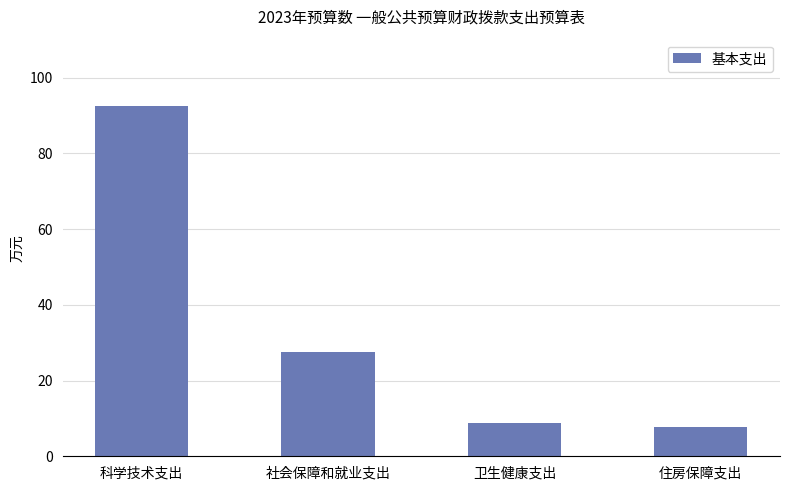

What is the difference between the maximum and minimum values?

84.8